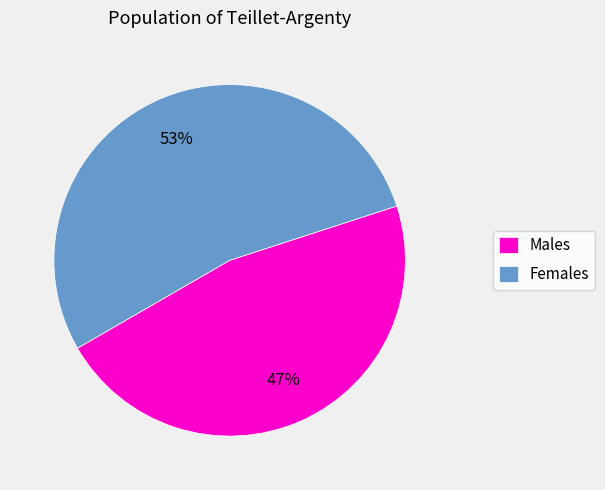

What is the ratio of the value at Males to the value at Females?

0.9